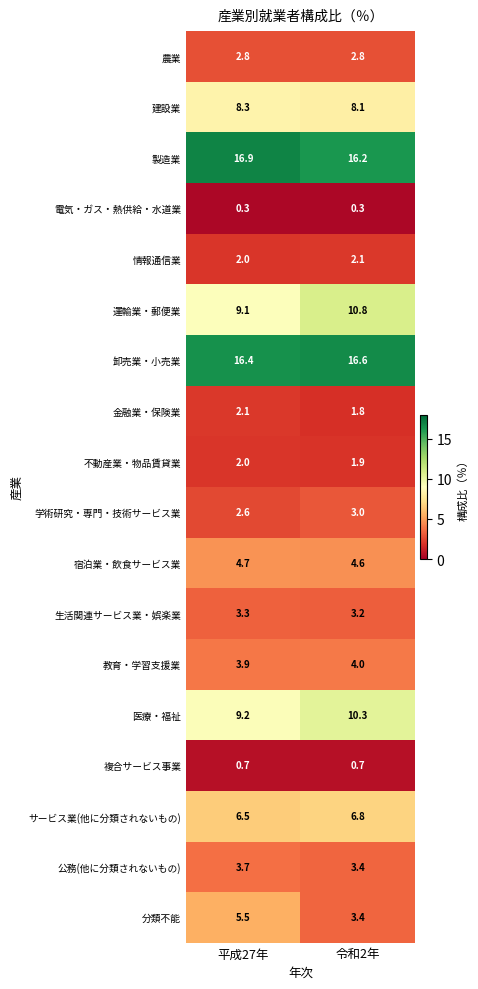

What is the smallest value displayed?

0.3